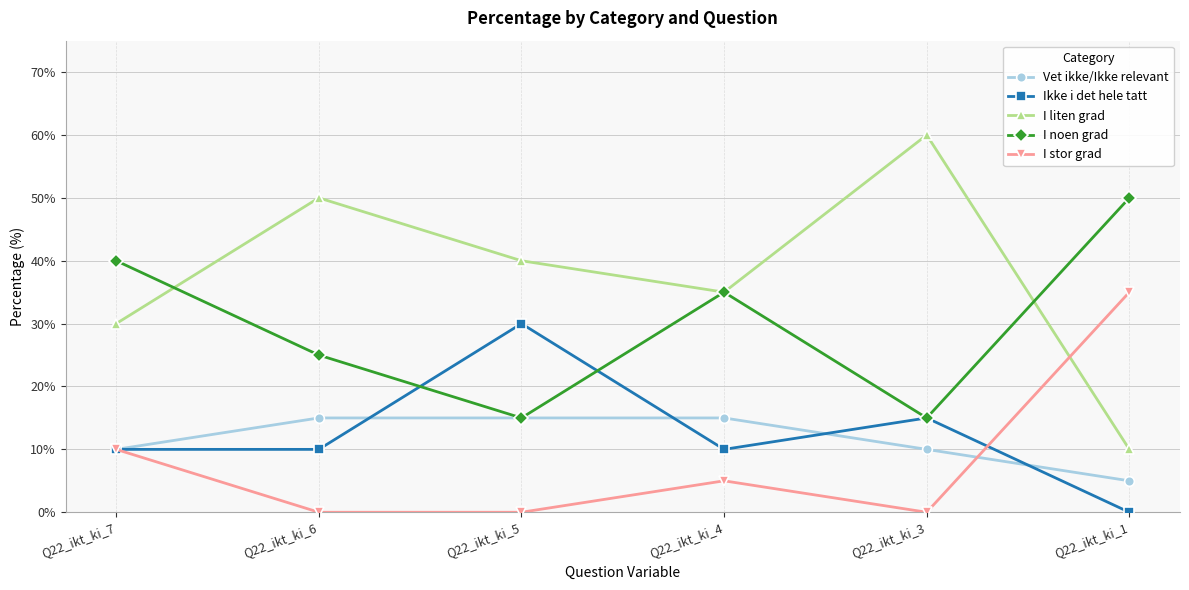

Count the Ikke i det hele tatt values in the range 10 to 15.

4